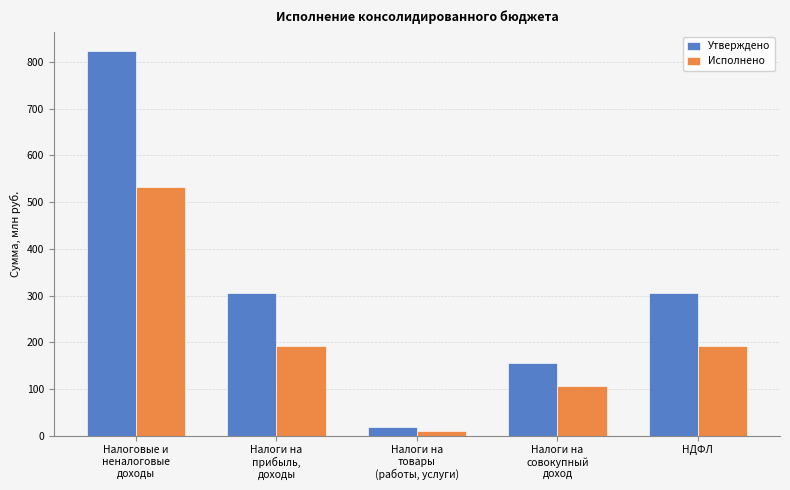

List the series in order of their overall mean, highest first.

Утверждено, Исполнено